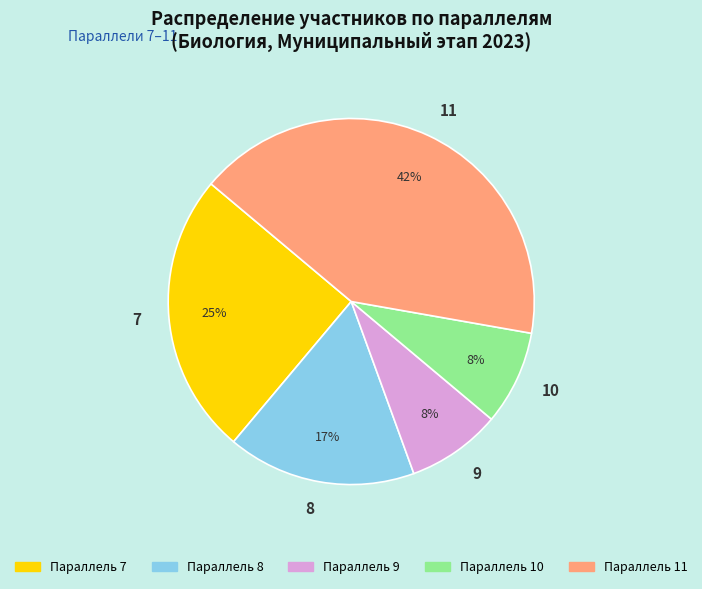

Is it true that 9 is 8% of the pie?

True